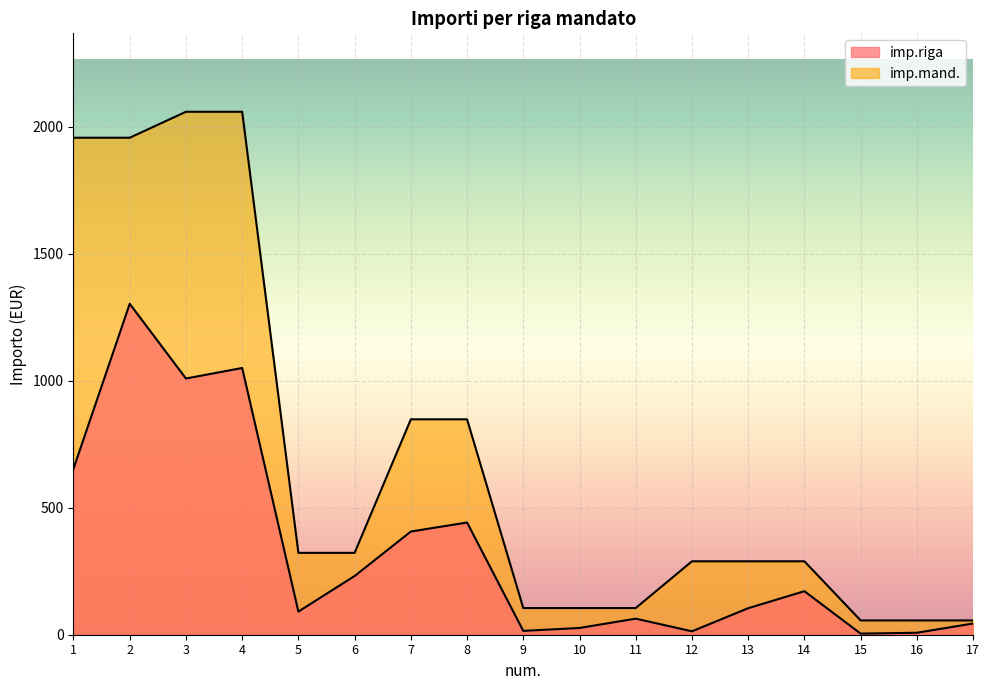

Is the value of imp.mand. at 16 greater than the value of imp.riga at 15?

Yes